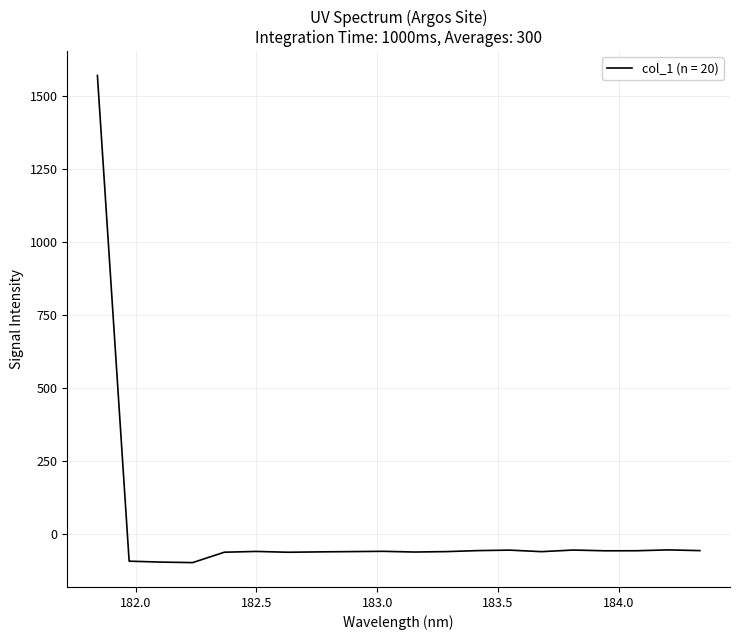

What is the minimum value shown in the chart?

-96.9